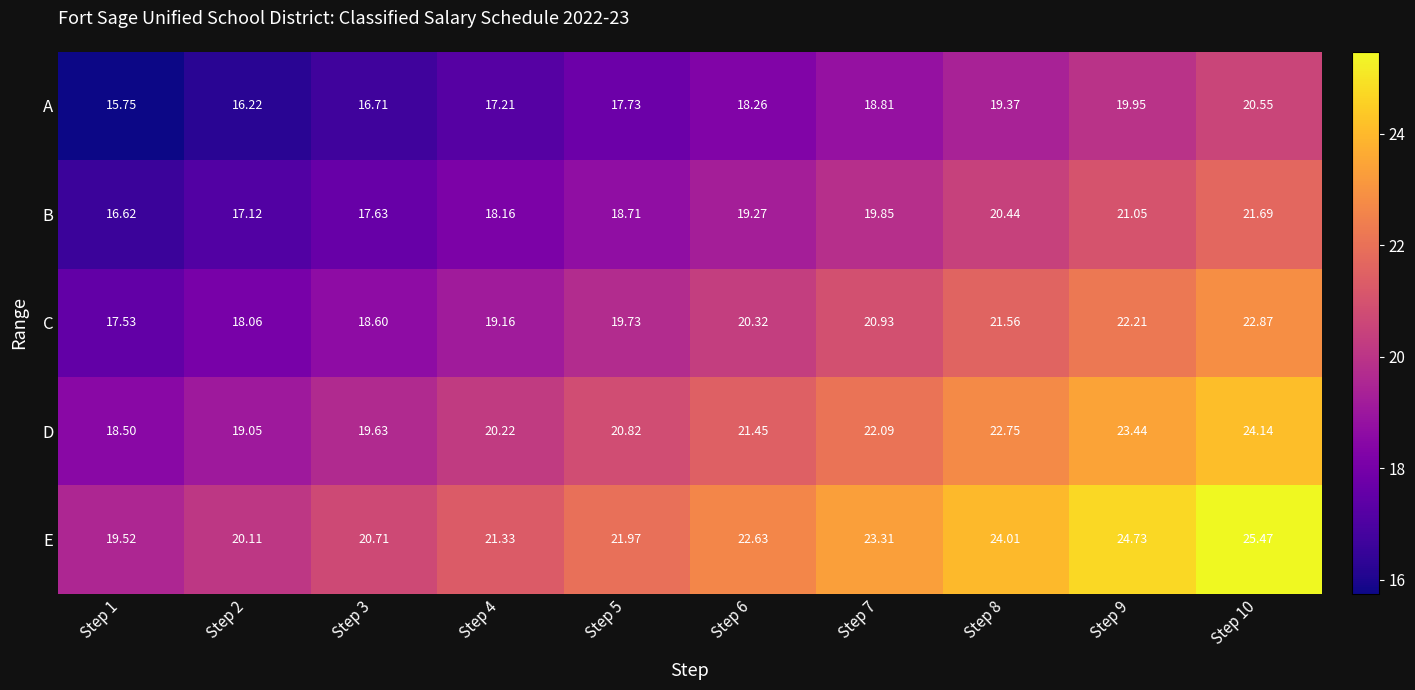

Which series has the largest range (max minus min)?

E